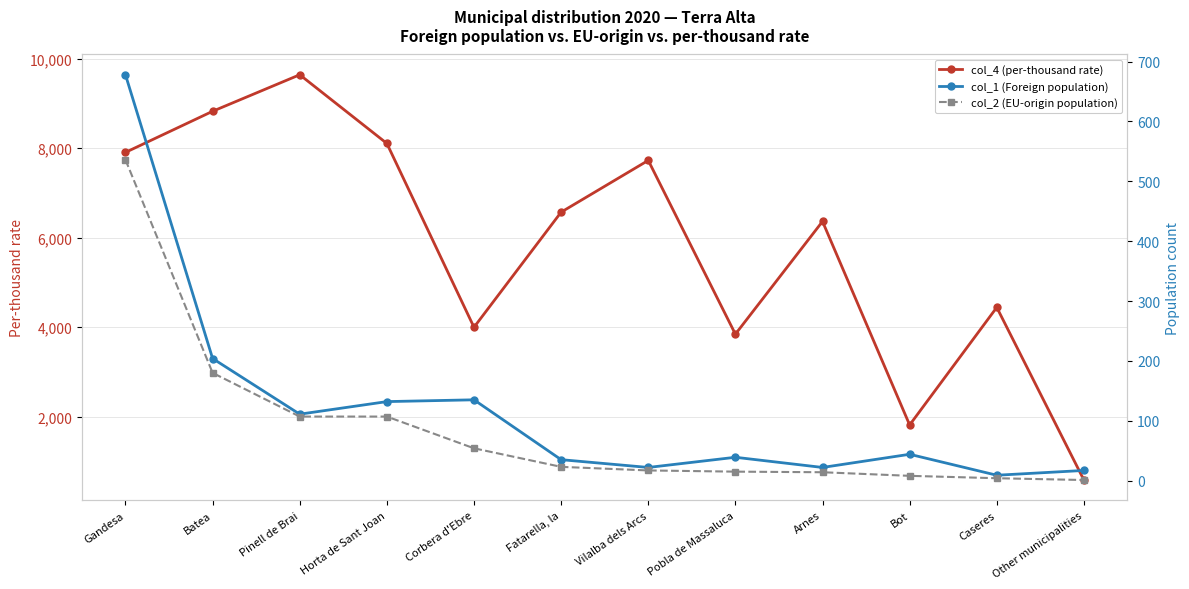

What is the label of the 8th point from the right?

Corbera d'Ebre